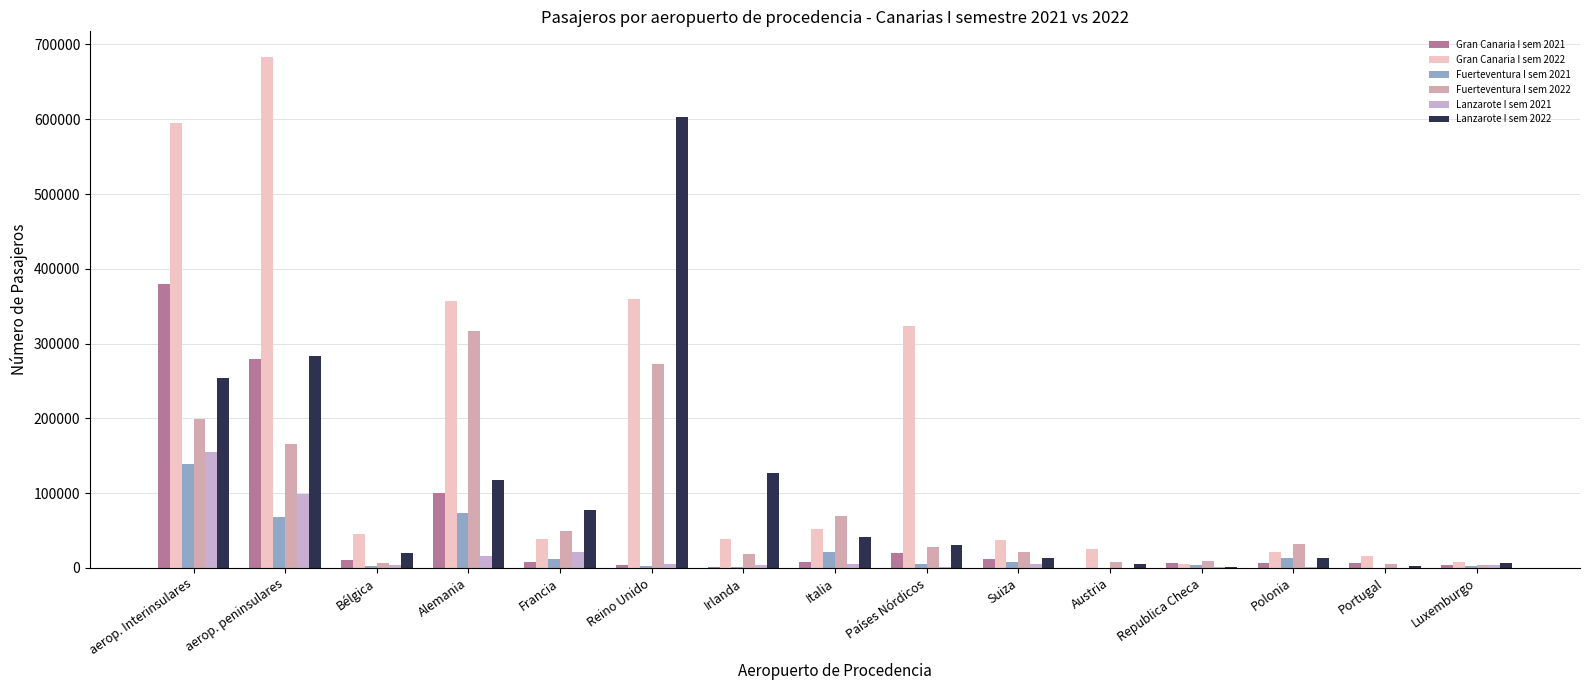

At how many categories does at least one series exceed 658648?

1